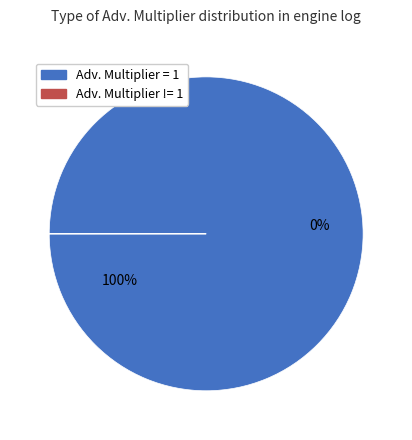

Combined, do Adv. Multiplier != 1 and Adv. Multiplier = 1 account for over 50%?

Yes